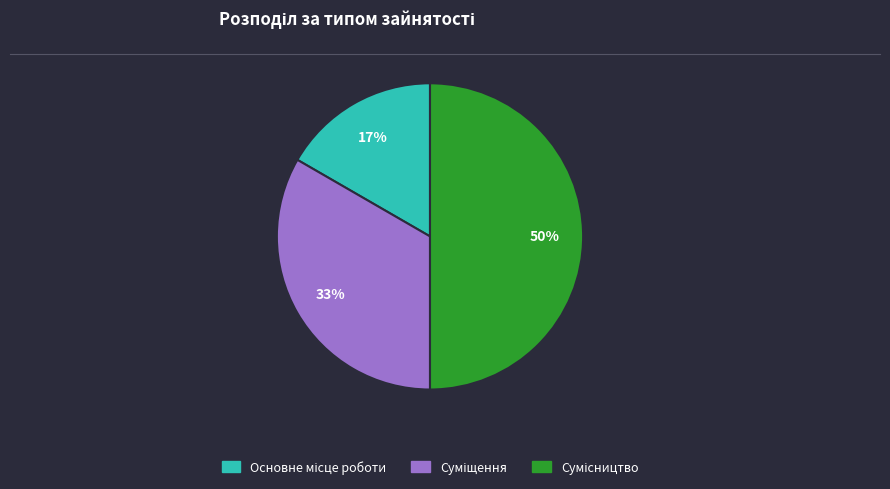

To the nearest percent, what is the average slice percentage?

33%